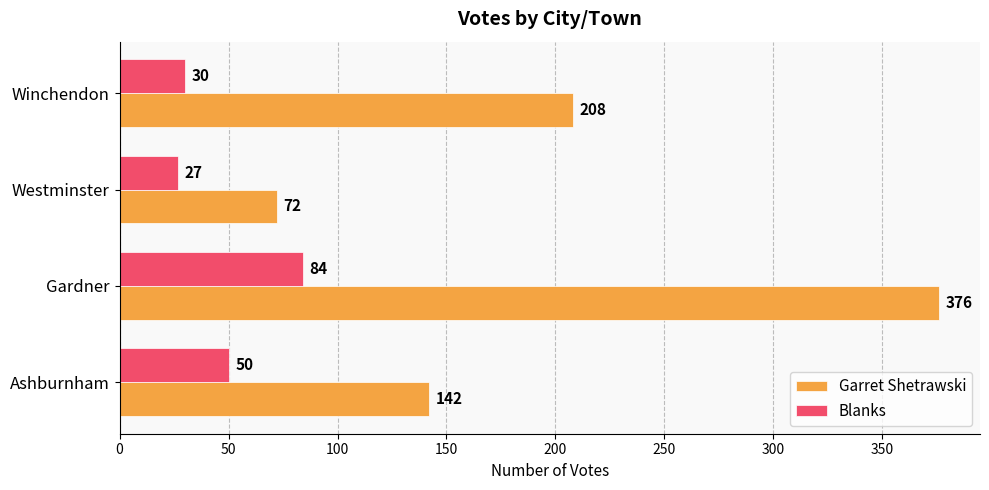

The value of Garret Shetrawski at Winchendon is 144. True or false?

False